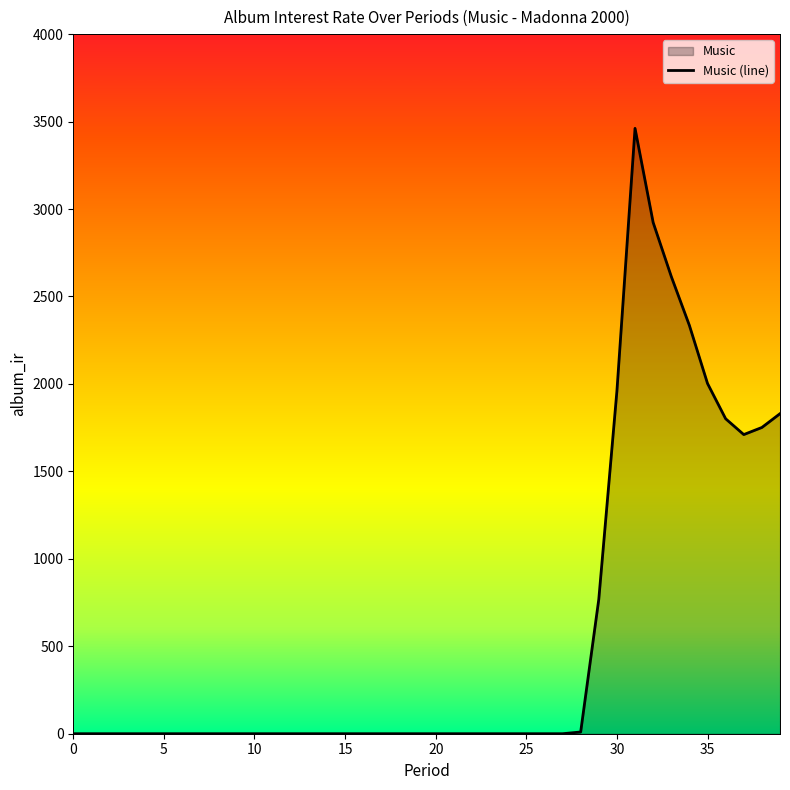

What is the maximum value shown in the chart?

3461.2